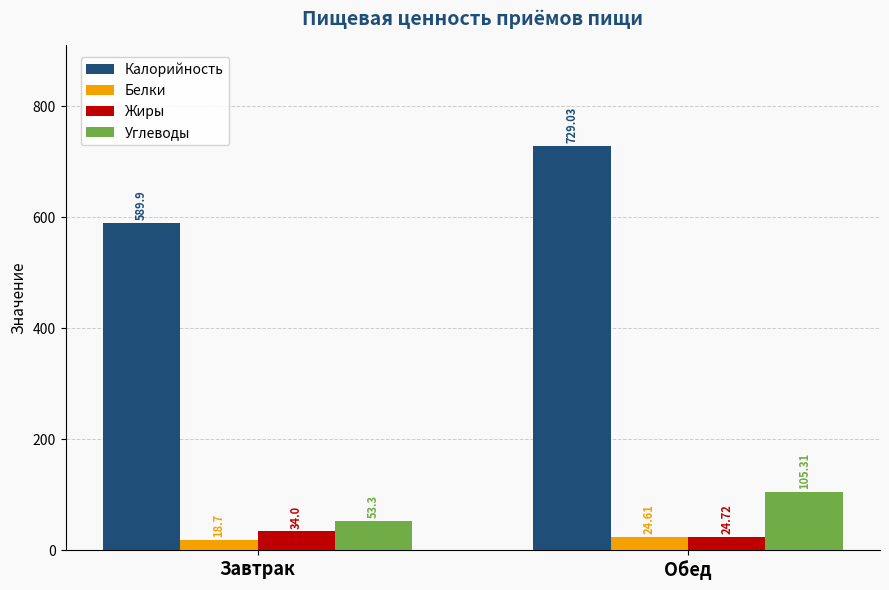

What is the average value of the Углеводы series?

79.3